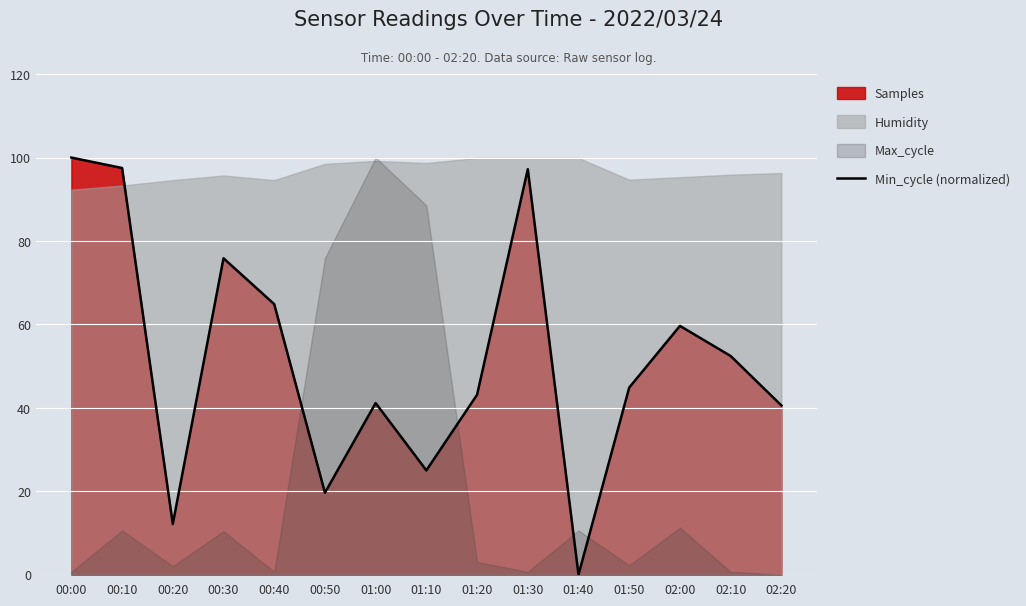

Reading left to right, what are all the values shown in this chart?

100.0	97.5	12.1	75.9	64.9	19.6	41.1	25.0	43.1	97.2	0.0	44.9	59.6	52.4	40.6